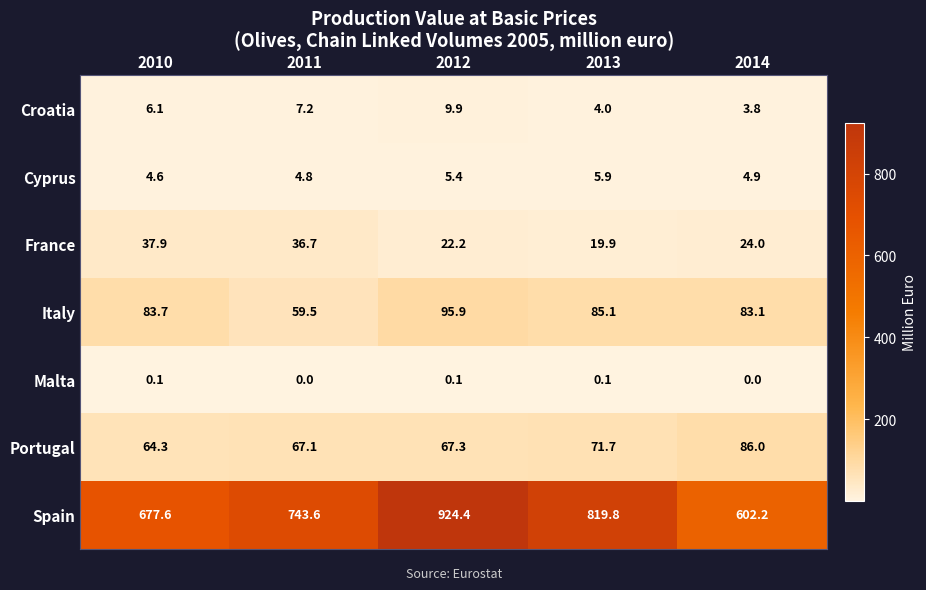

Which category has the highest value in the France series?

2010